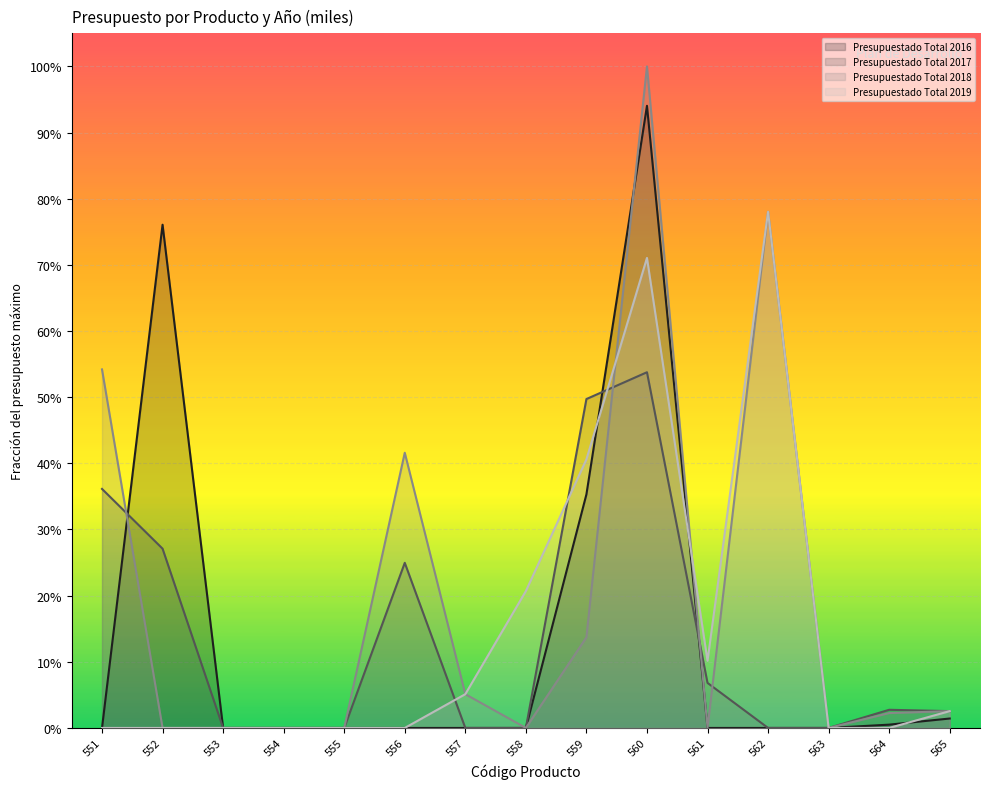

At 564, list the series in order from smallest to largest.

Presupuestado Total 2019, Presupuestado Total 2016, Presupuestado Total 2018, Presupuestado Total 2017